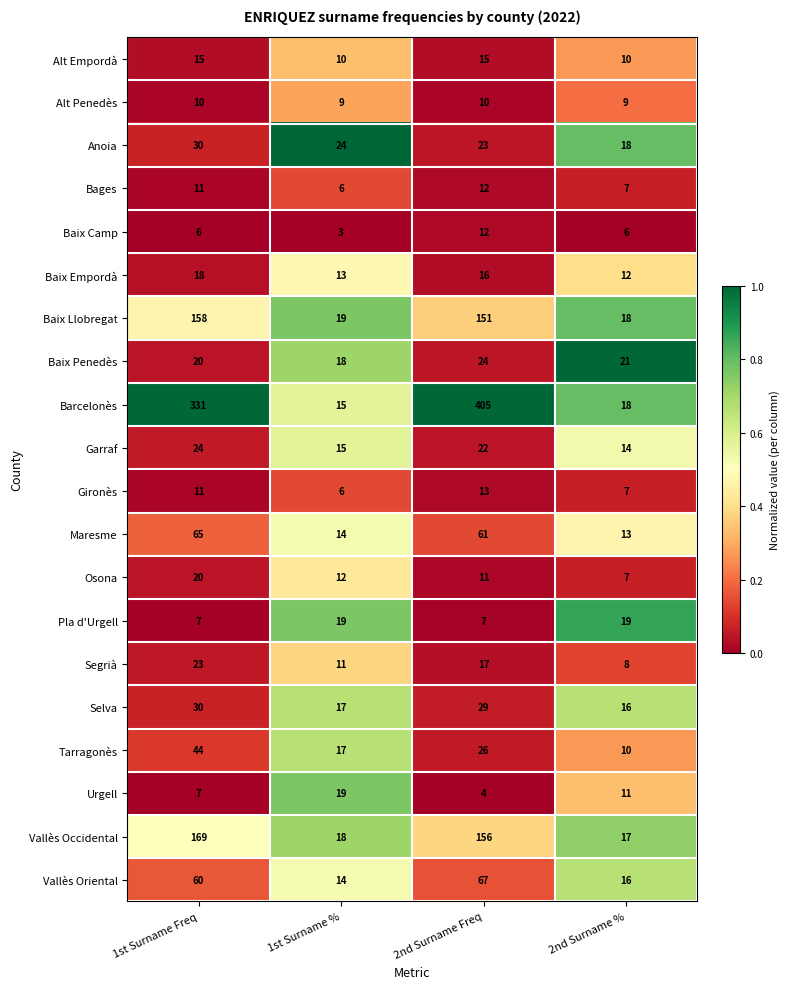

Where is Osona nearest to the value 13?

1st Surname %